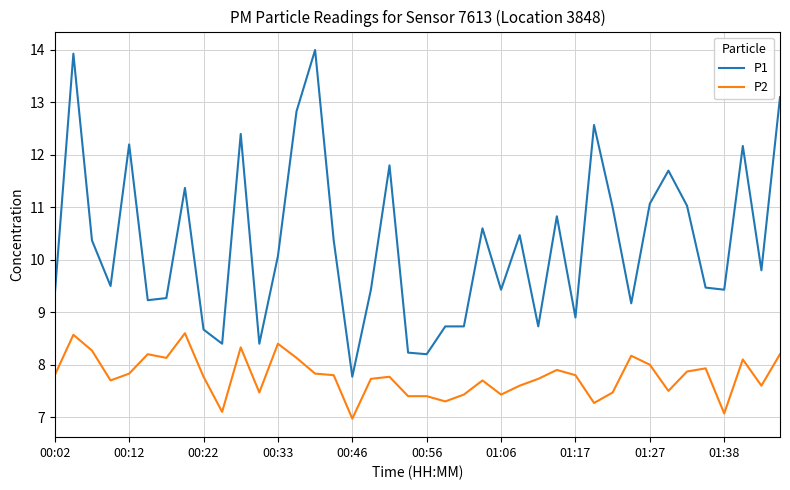

Reading left to right, transcribe all the data shown in this chart.

P1: 9.3	13.9	10.4	9.5	12.2	9.2	9.3	11.4	8.7	8.4	12.4	8.4	10.1	12.8	14.0	10.4	7.8	9.4	11.8	8.2	8.2	8.7	8.7	10.6	9.4	10.5	8.7	10.8	8.9	12.6	11.0	9.2	11.1	11.7	11.0	9.5	9.4	12.2	9.8	13.1
P2: 7.8	8.6	8.3	7.7	7.8	8.2	8.1	8.6	7.8	7.1	8.3	7.5	8.4	8.1	7.8	7.8	7.0	7.7	7.8	7.4	7.4	7.3	7.4	7.7	7.4	7.6	7.7	7.9	7.8	7.3	7.5	8.2	8.0	7.5	7.9	7.9	7.1	8.1	7.6	8.2